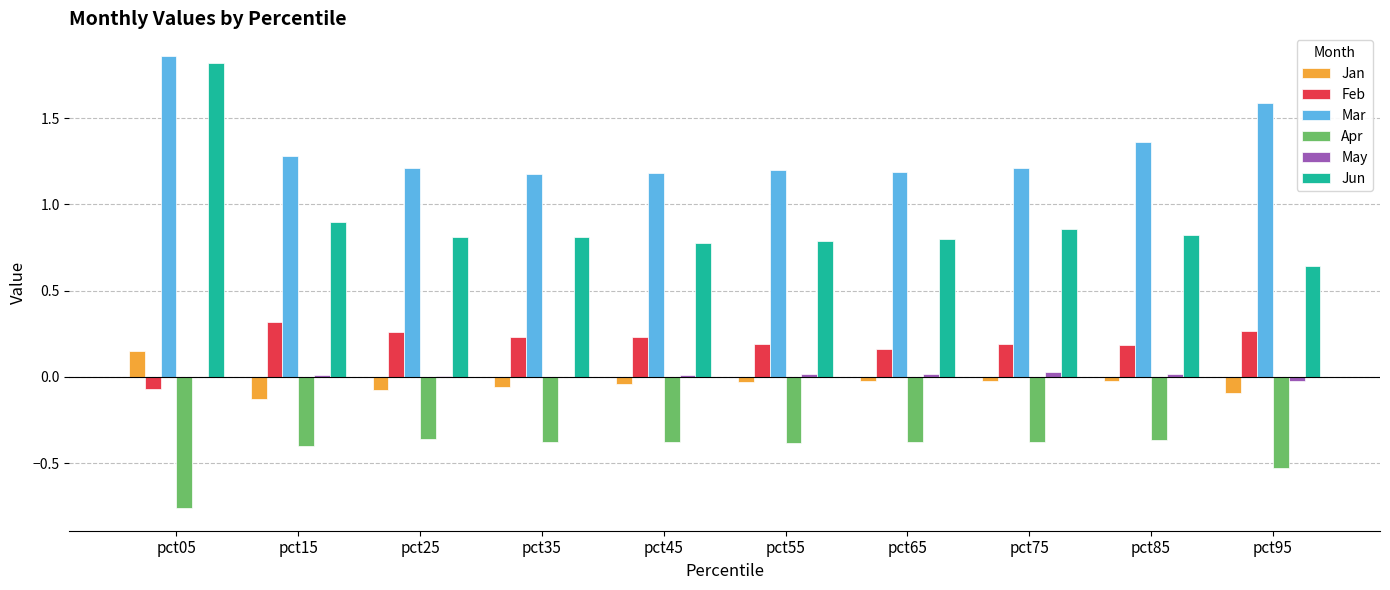

At which category is the sum across all series the highest?

pct05